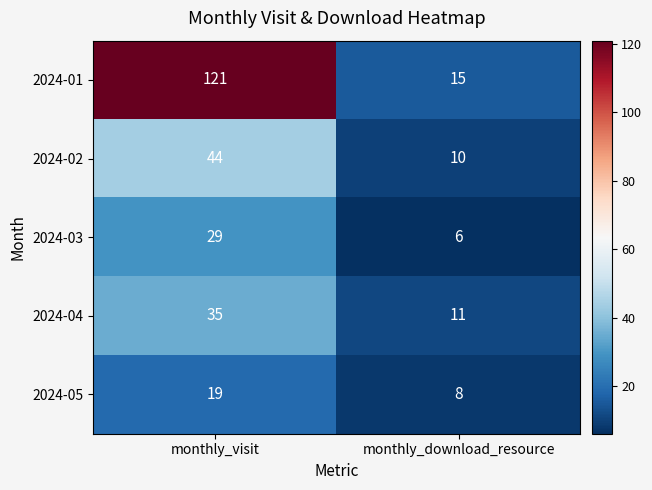

How many data points in 2024-01 are less than 121?

1